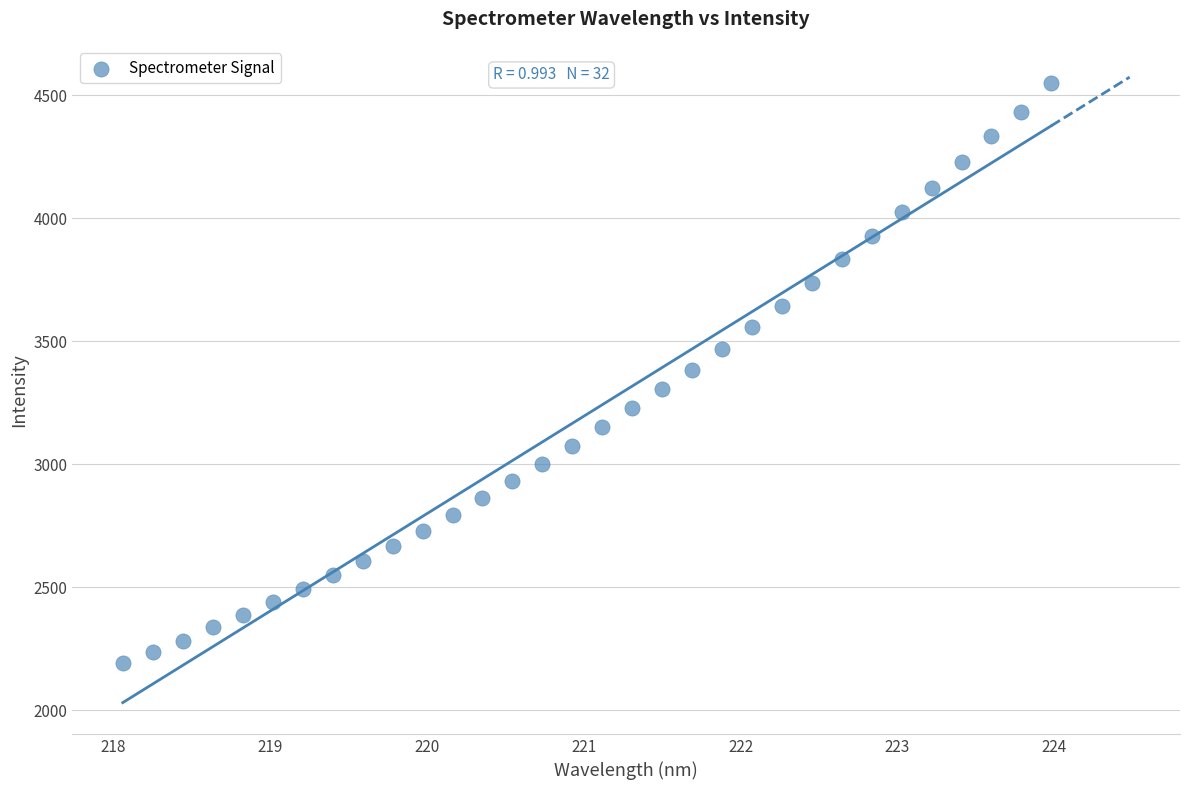

What is the range of X values (max minus min)?

5.9